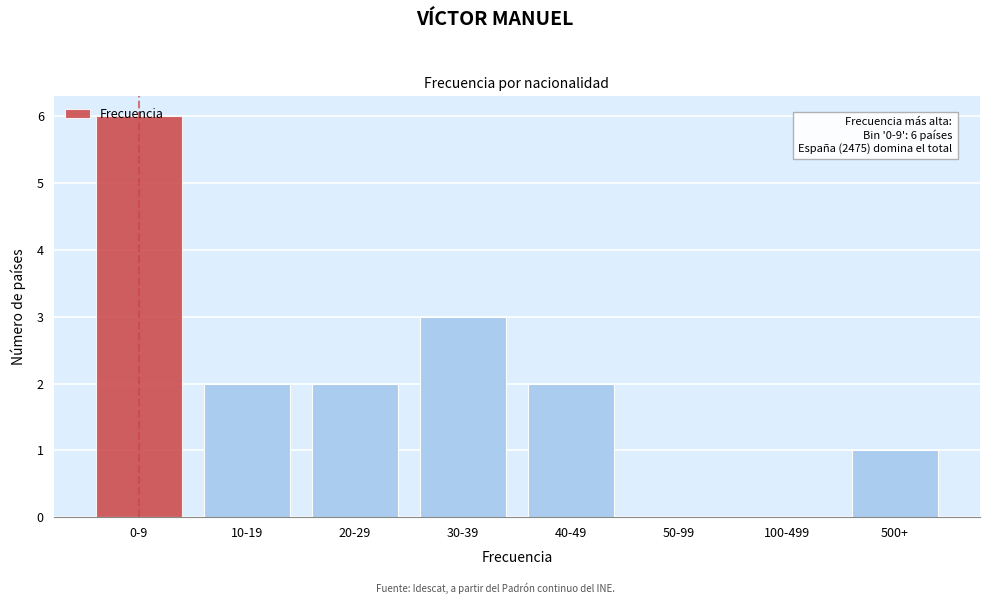

What is the sum of all values?

16